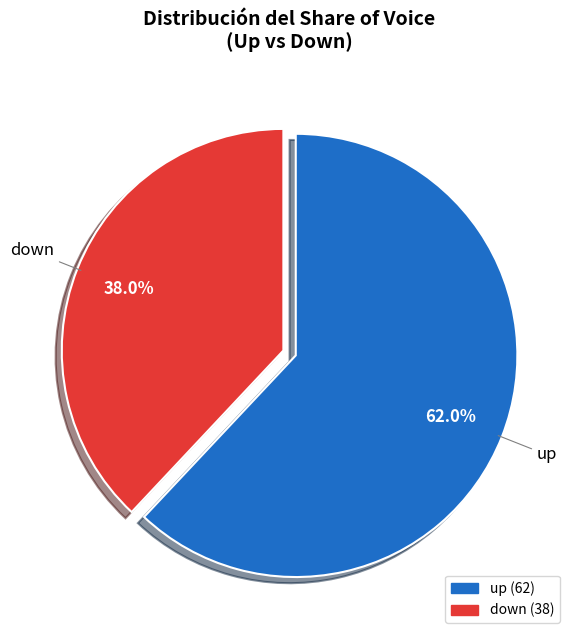

Does up represent more than half of the total?

Yes